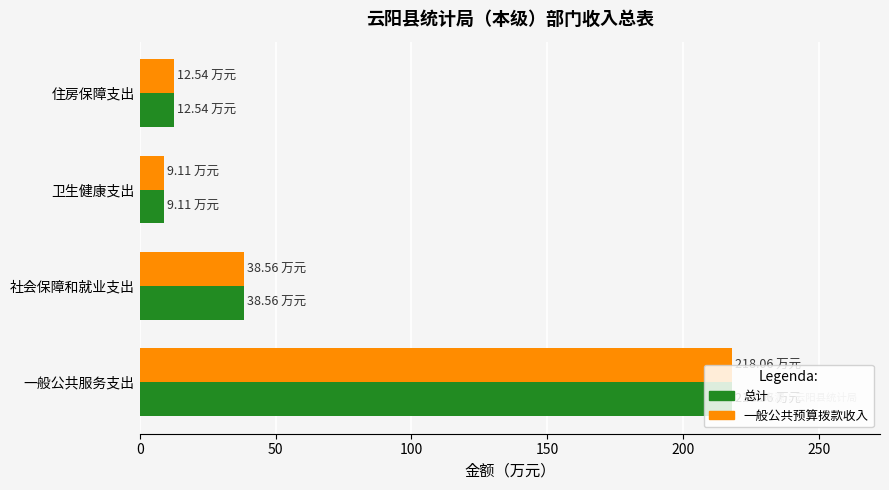

At which category is the sum across all series the highest?

一般公共服务支出